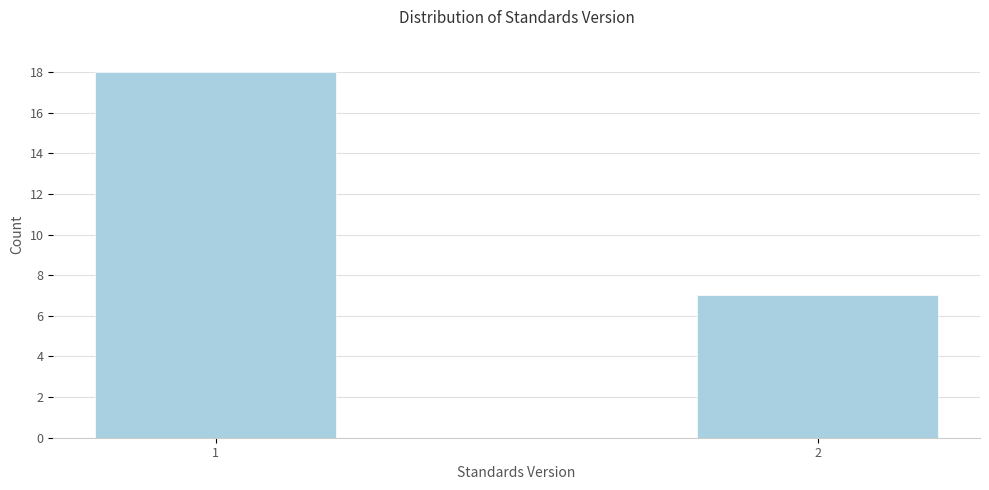

Reading left to right, extract all data points from this chart.

1=18	2=7